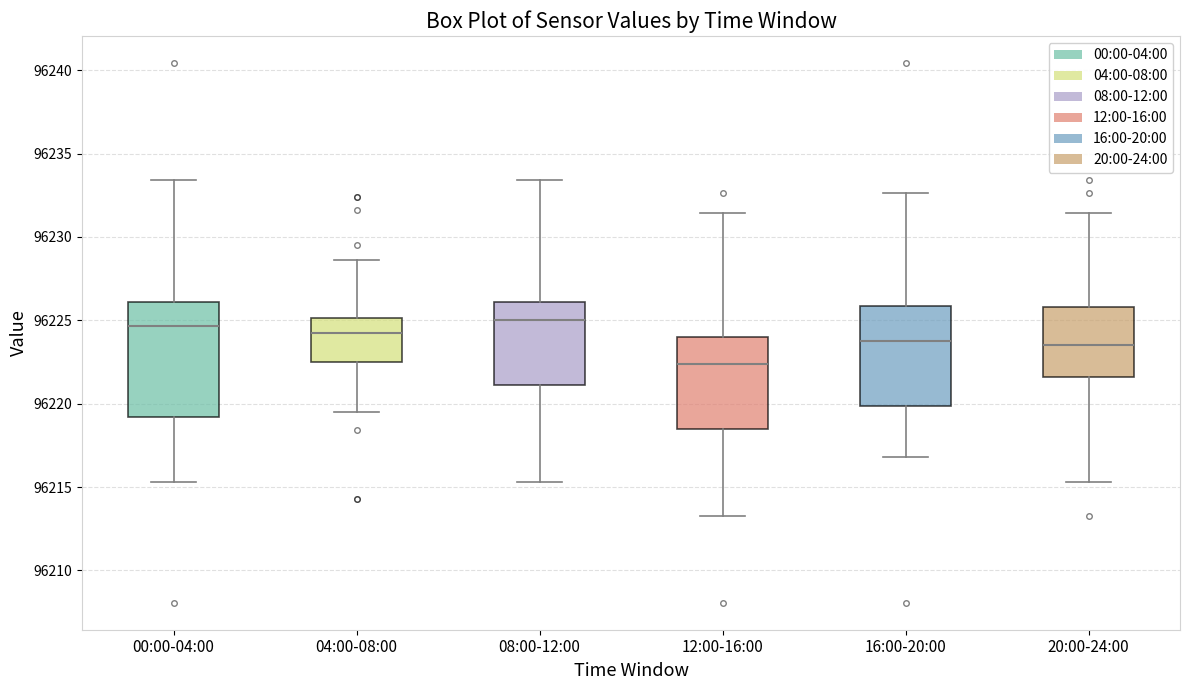

Reading left to right, transcribe this box plot: for each box, give where its median line is, the range the box spans, and where its two whiskers end, as read against the y-axis. The values are not printed on the chart, so give them approximately, as read against the axis.

00:00-04:00: median 96224.5, box 96219.0 to 96226.0, whiskers 96215.5 to 96233.5
04:00-08:00: median 96224.5, box 96222.5 to 96225.0, whiskers 96219.5 to 96228.5
08:00-12:00: median 96225.0, box 96221.0 to 96226.0, whiskers 96215.5 to 96233.5
12:00-16:00: median 96222.5, box 96218.5 to 96224.0, whiskers 96213.5 to 96231.5
16:00-20:00: median 96224.0, box 96220.0 to 96226.0, whiskers 96217.0 to 96232.5
20:00-24:00: median 96223.5, box 96221.5 to 96226.0, whiskers 96215.5 to 96231.5